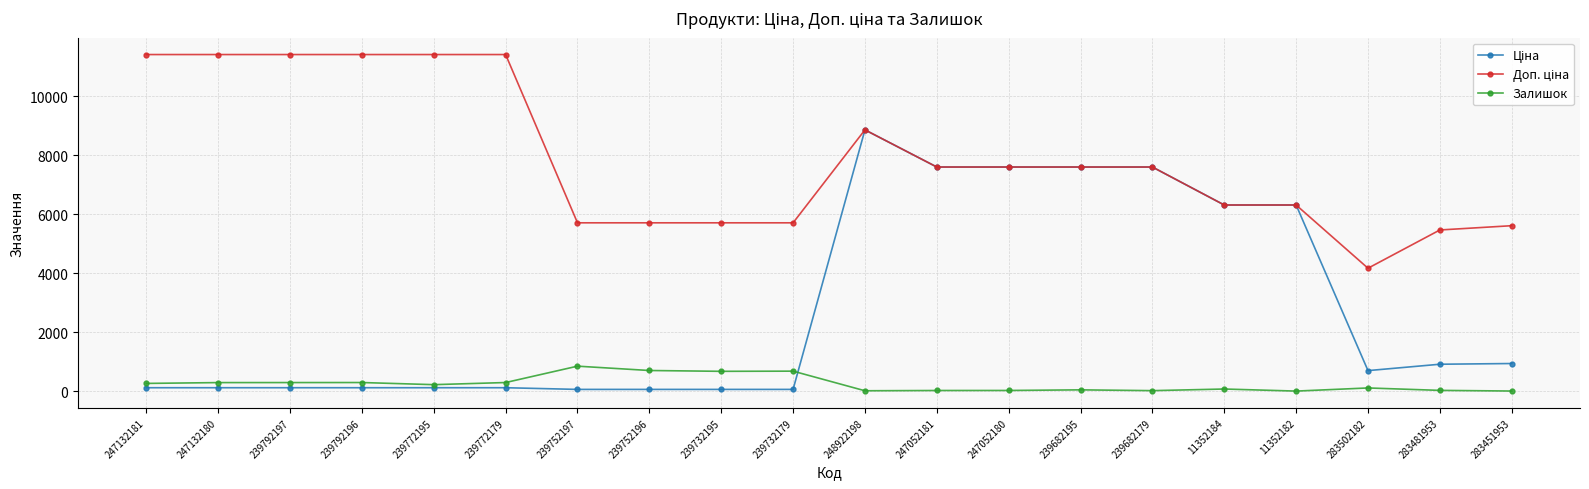

What is the label of the 1st point from the right?

283451953